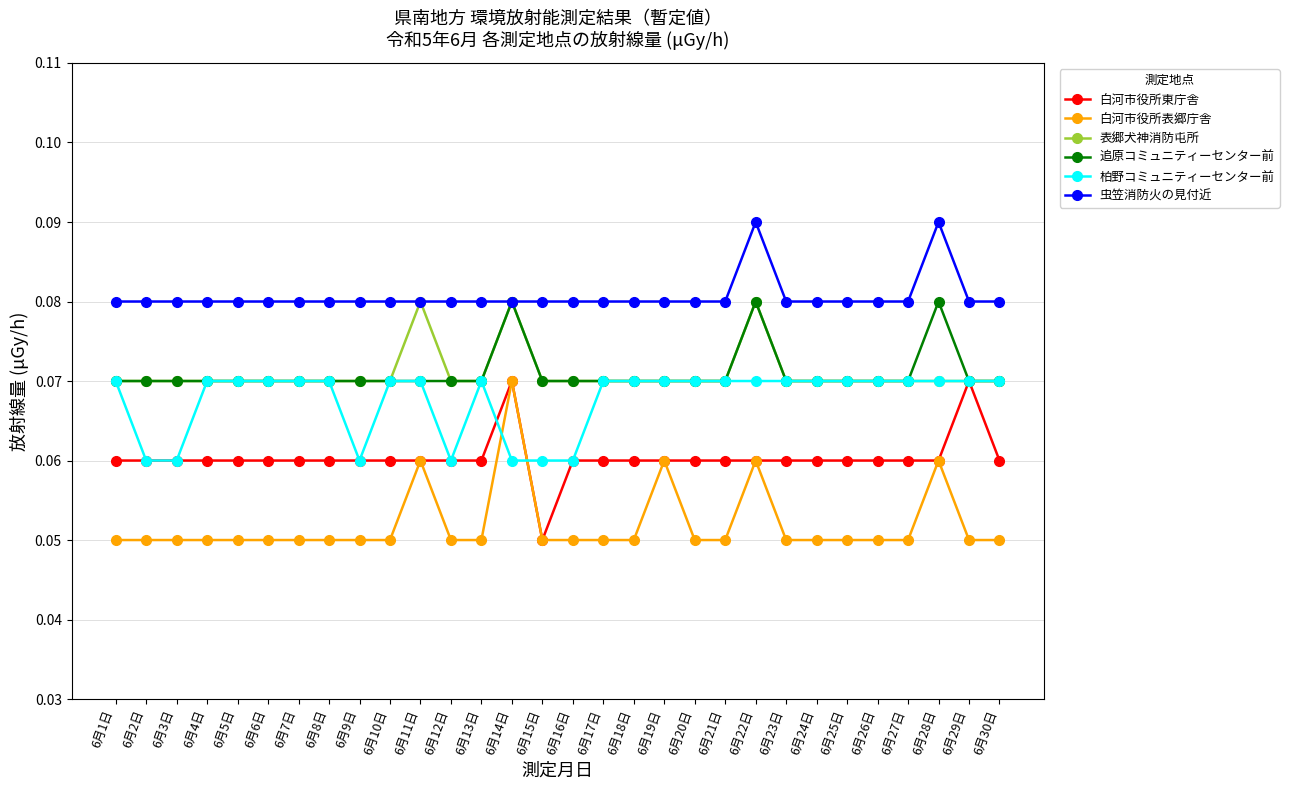

True or false: 虫笠消防火の見付近 and 柏野コミュニティーセンター前 cross at least once.

False